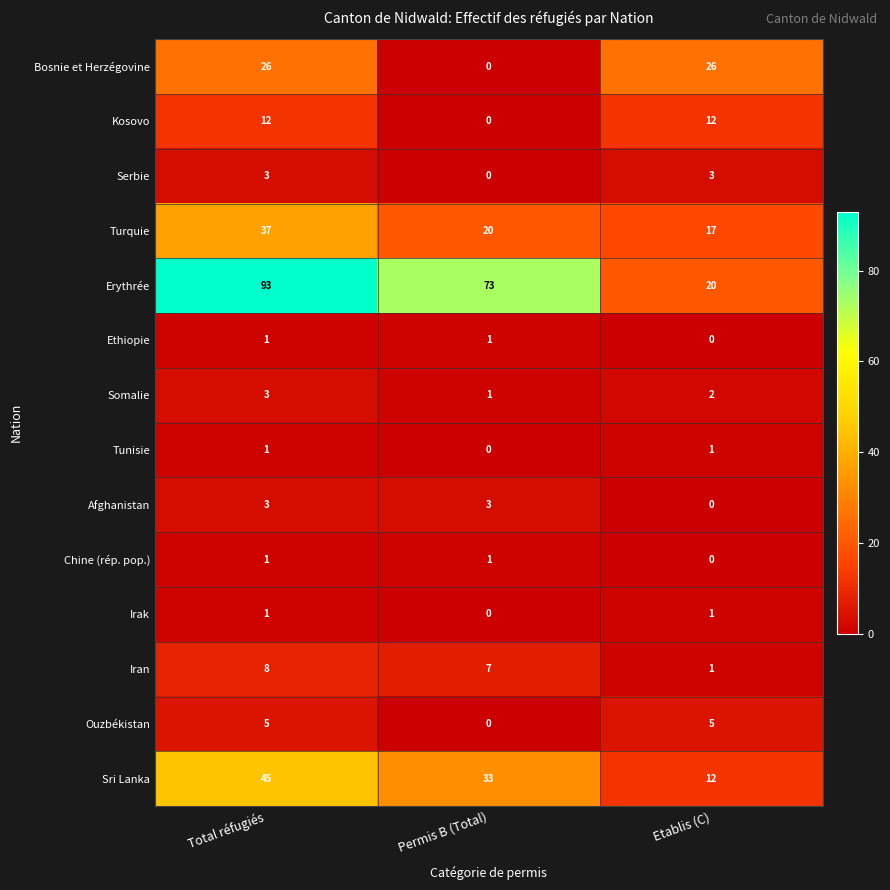

What is the total value across all series at Etablis (C)?

100